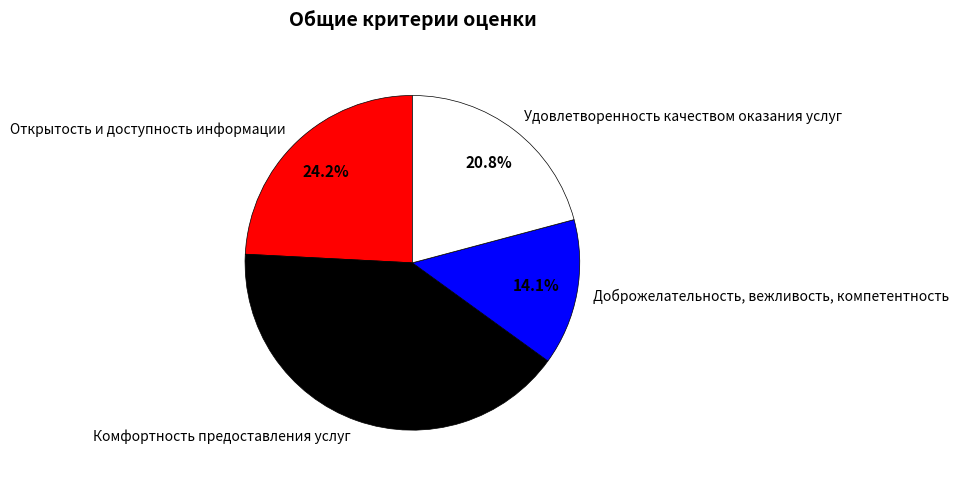

Is it true that Открытость и доступность информации is 35% of the pie?

False